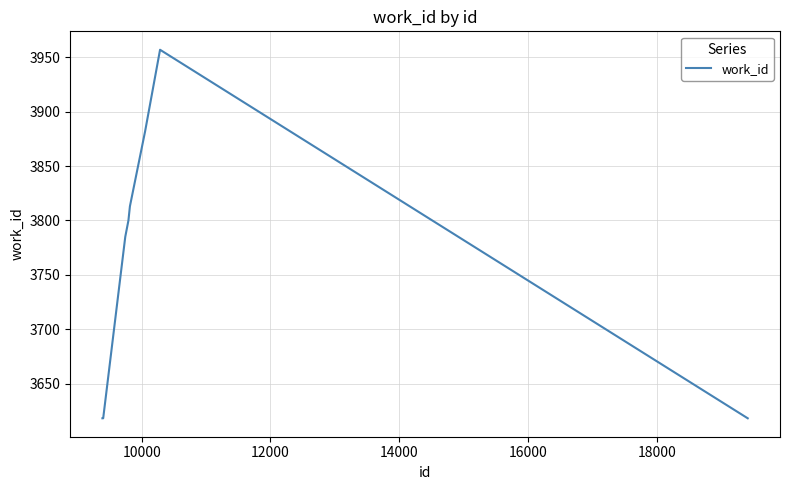

What is the maximum value shown in the chart?

3957